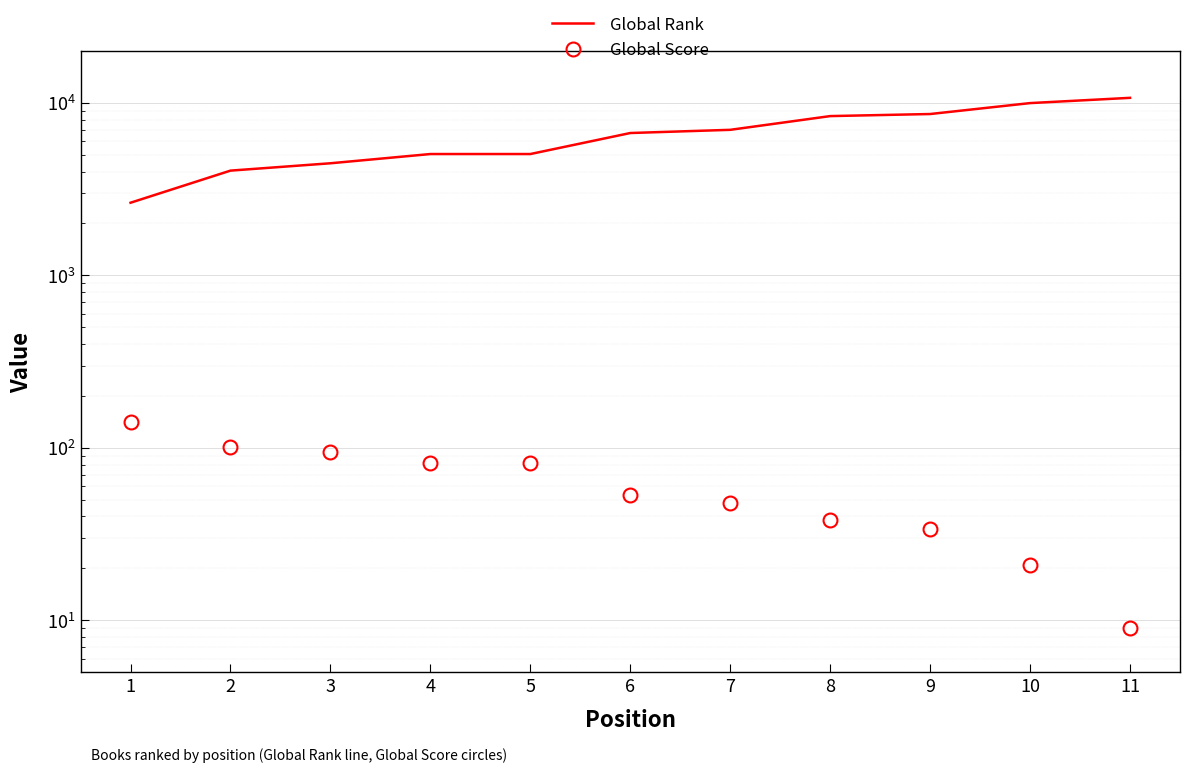

Reading right to left, extract all data points from this chart.

Global Rank: 10695	9970	8617	8382	6978	6687	5051	5051	4465	4048	2637
Global Score: 9	21	34	38	48	53	82	82	94	101	142